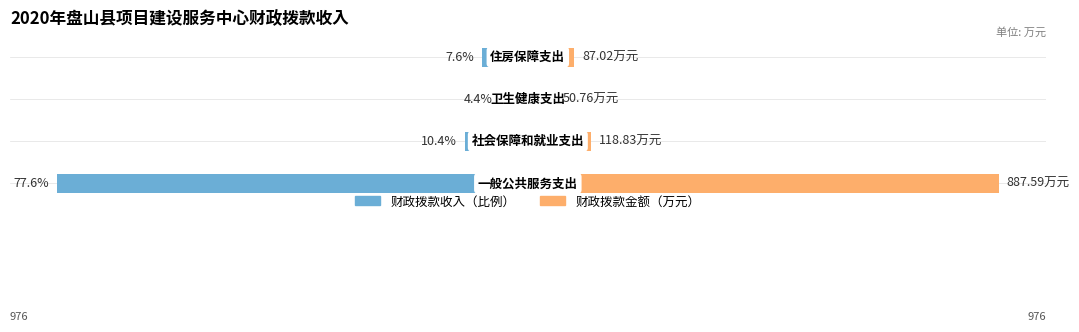

What is the maximum value for 财政拨款金额?

887.6